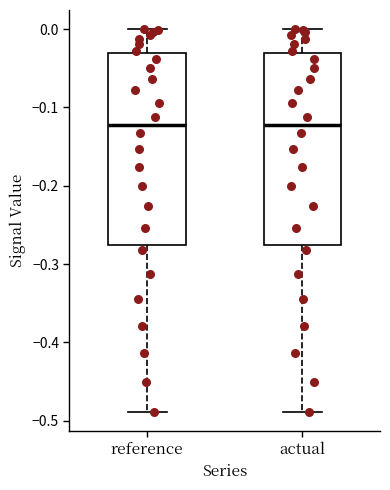

Reading left to right, transcribe this box plot: for each box, give where its median line is, the range the box spans, and where its two whiskers end, as read against the y-axis. The values are not printed on the chart, so give them approximately, as read against the axis.

reference: median -0.12, box -0.28 to -0.03, whiskers -0.49 to 0.00
actual: median -0.12, box -0.28 to -0.03, whiskers -0.49 to 0.00